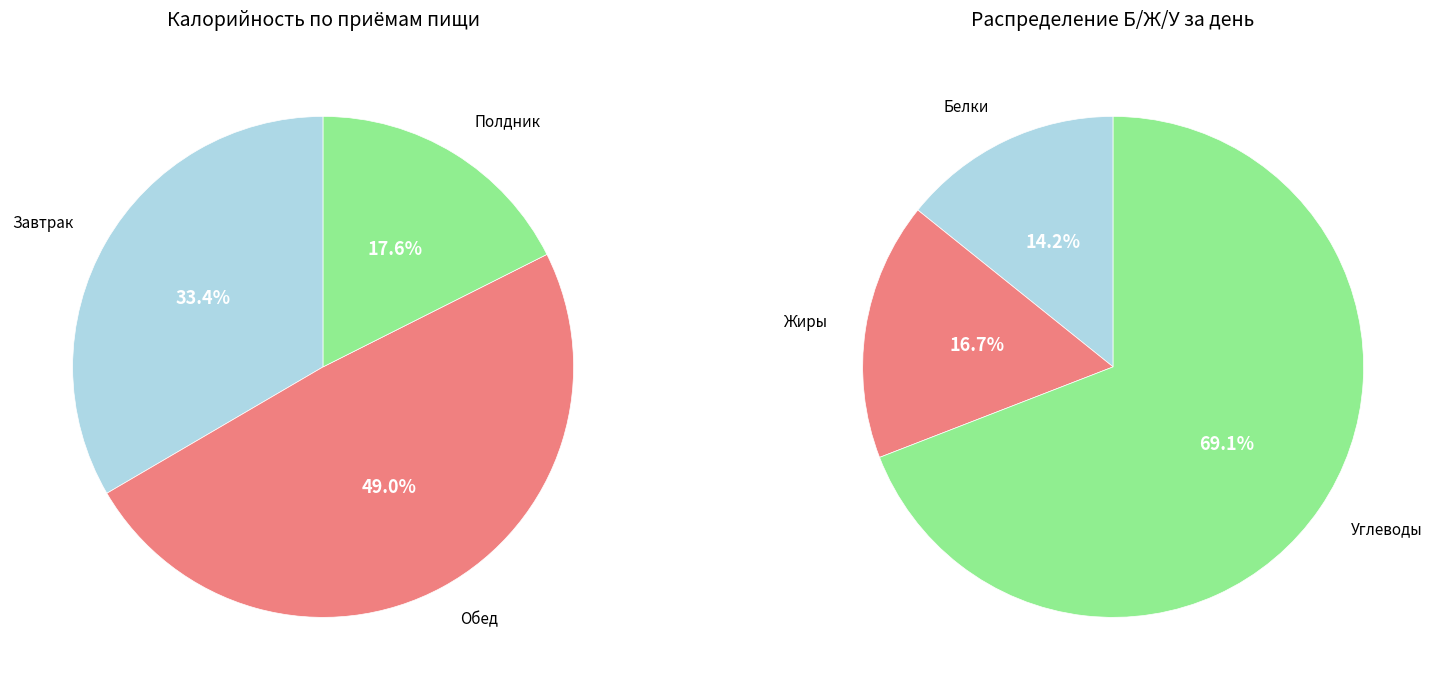

The Завтрак slice represents 45% of the pie. True or false?

False